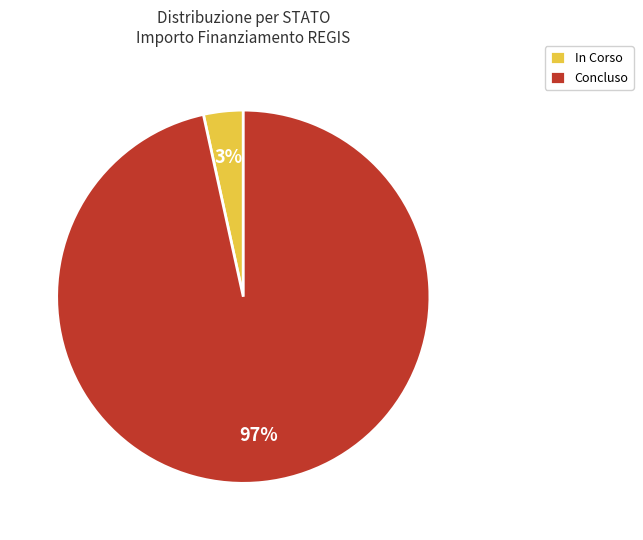

Count the number of slices in the pie.

2